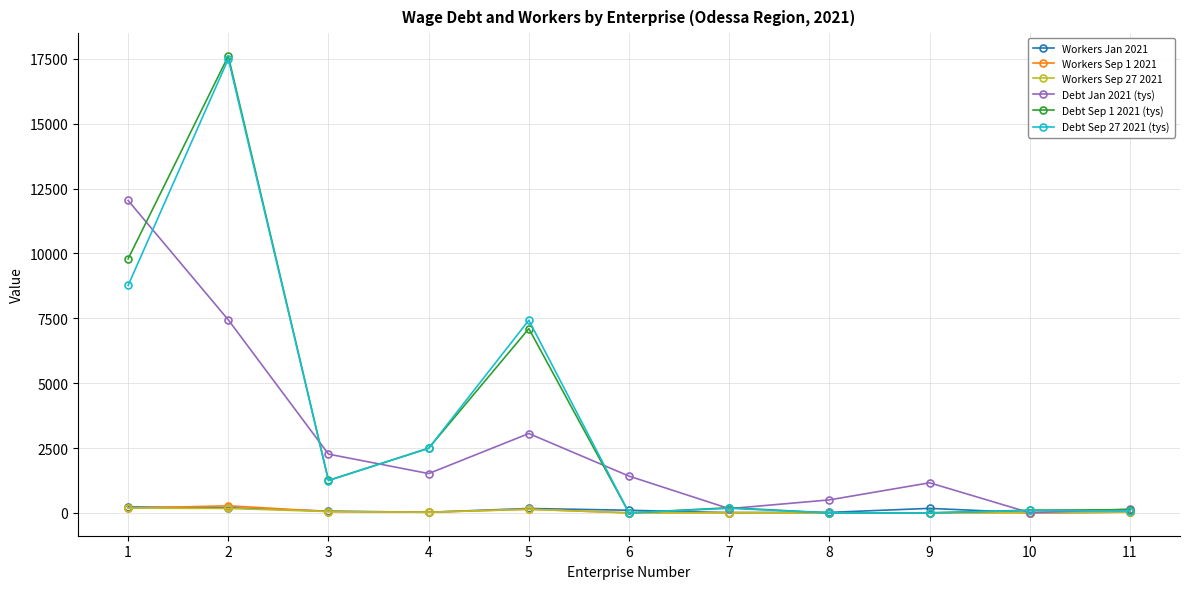

Is the value of Debt Jan 2021 (tys) at 1 greater than the value of Workers Sep 1 2021 at 3?

Yes